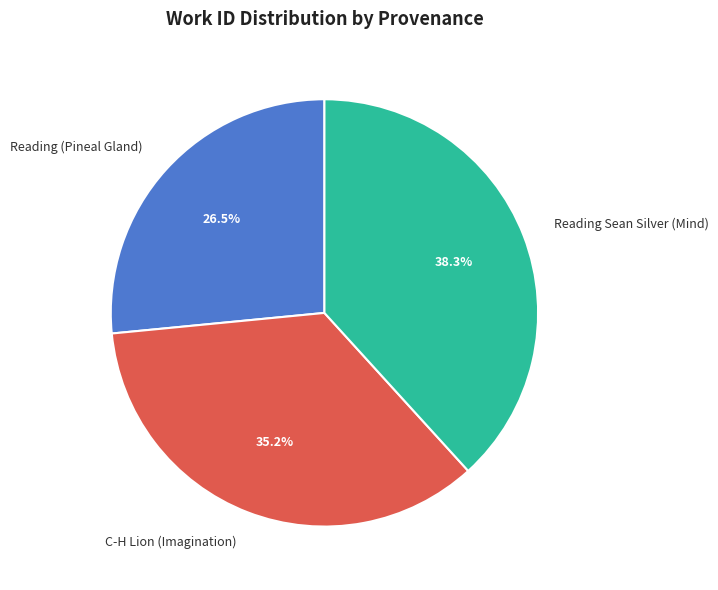

How many segments does this pie chart have?

3